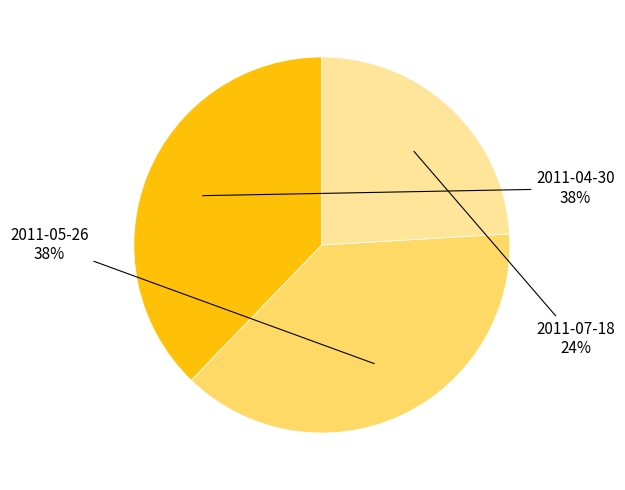

Is there a majority slice in this chart?

No